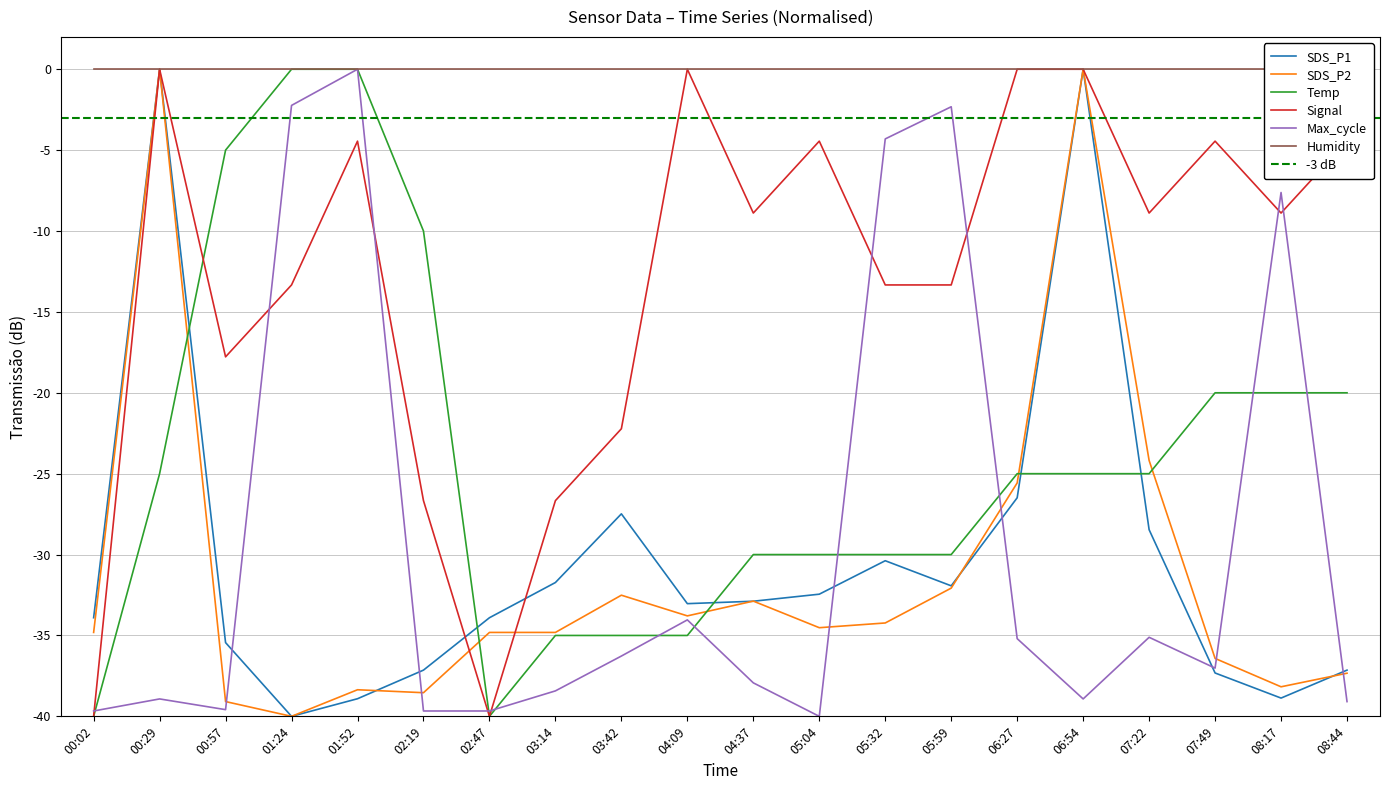

True or false: Signal has a value of 0.0 at 04:09.

True